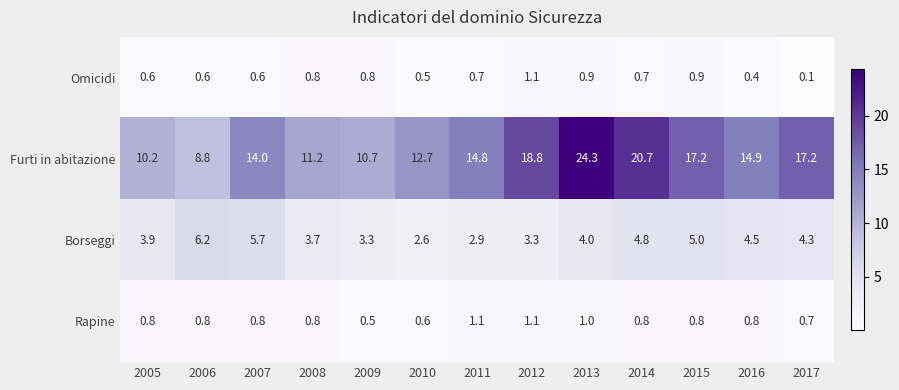

What is the total value across all series at 2007?

21.1